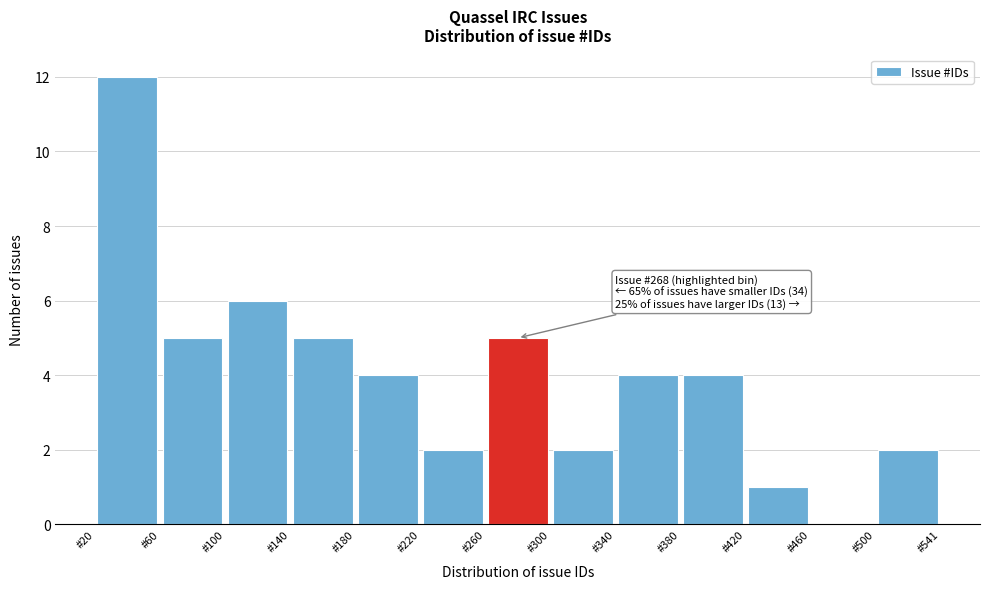

Over which range of the x-axis is the bar tallest?

20 to 60